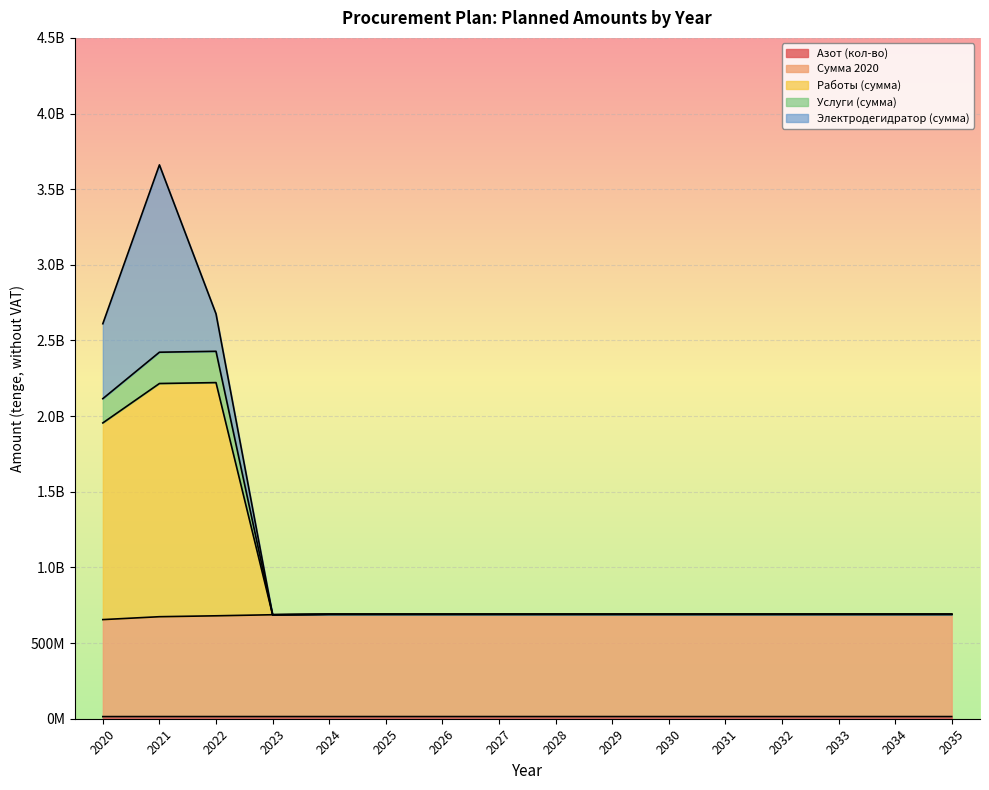

Is the value of Сумма 2020 at 2032 greater than the value of Азот (кол-во) at 2024?

Yes